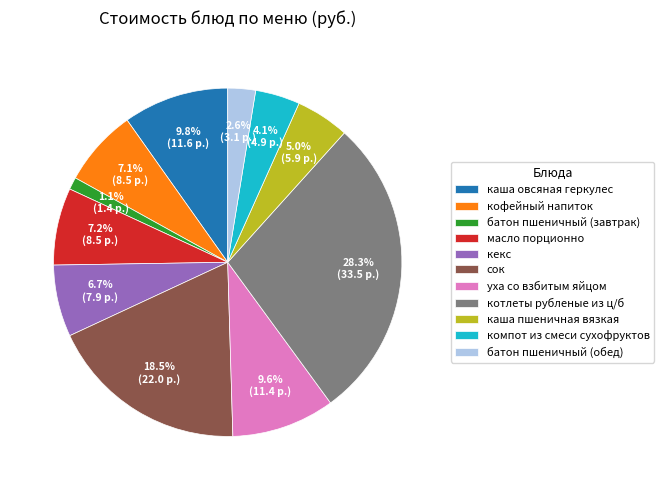

Which slice is the largest?

котлеты рубленые из ц/б